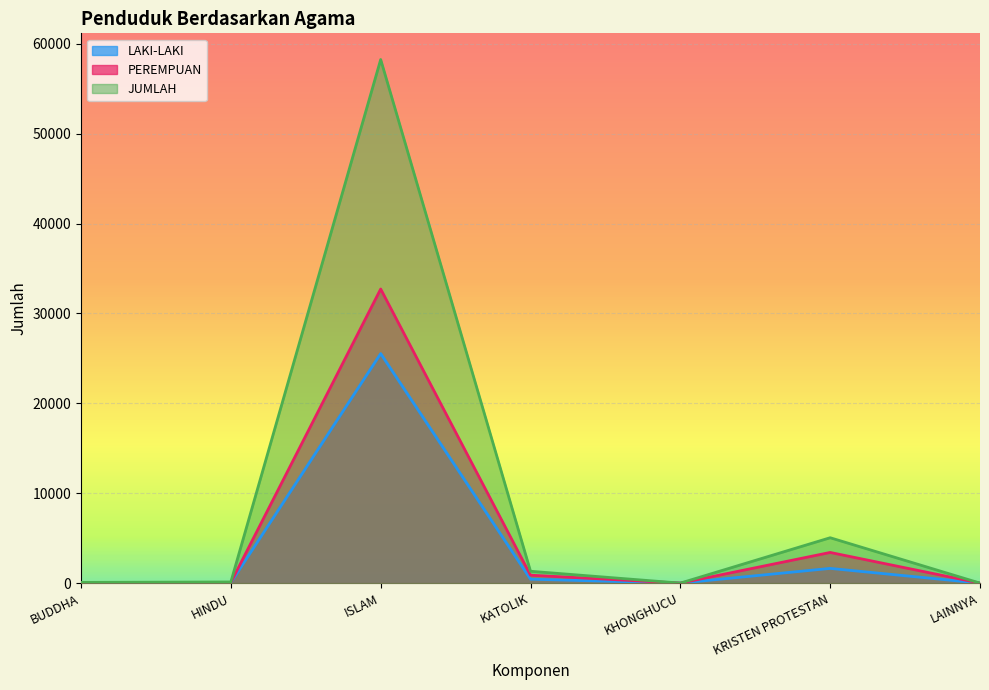

Where is the first local maximum for LAKI-LAKI?

ISLAM